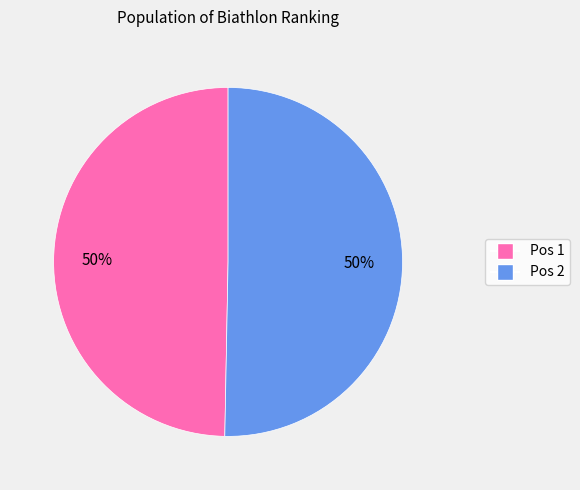

To the nearest percent, what portion does Pos 1 represent?

50%